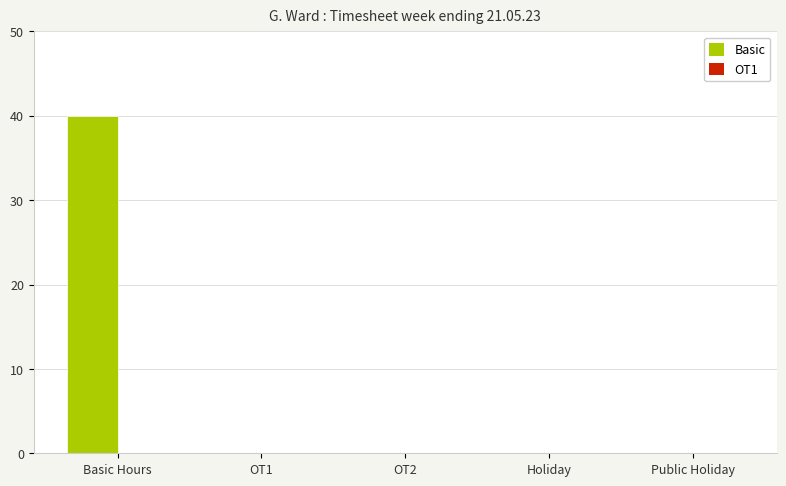

True or false: the data shows 0 at Holiday.

True